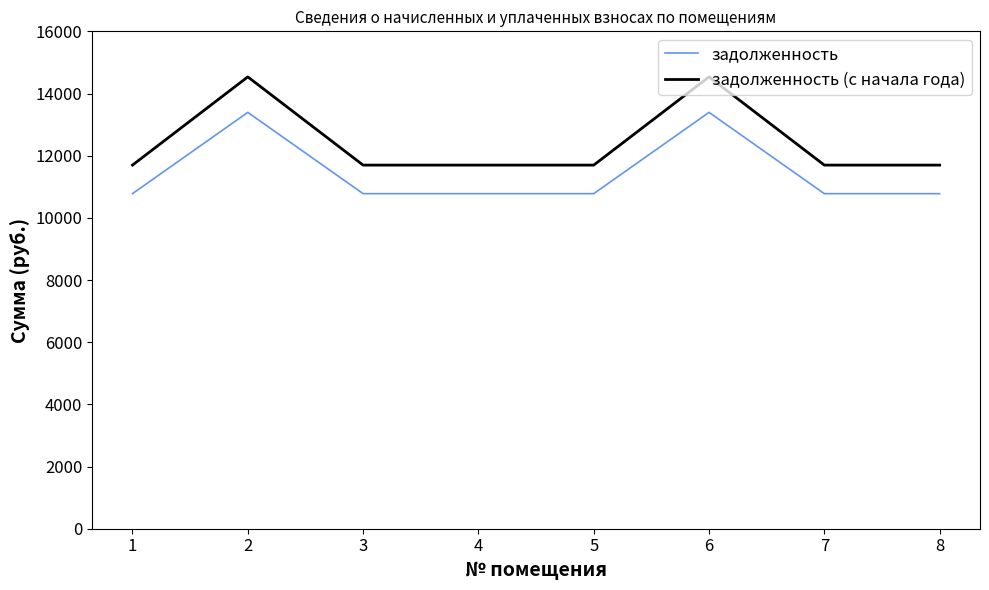

Reading left to right, what are all the values shown in this chart?

задолженность: 1=10778.4	2=13393.2	3=10778.4	4=10778.4	5=10778.4	6=13393.2	7=10778.4	8=10778.4
задолженность (с начала года): 1=11696.9	2=14534.5	3=11696.9	4=11696.9	5=11696.9	6=14534.5	7=11696.9	8=11696.9